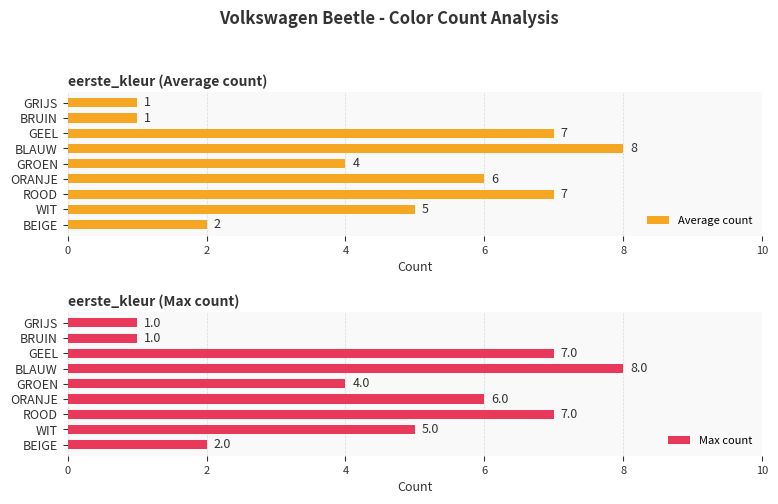

Count the Average count values in the range 2 to 7.

6